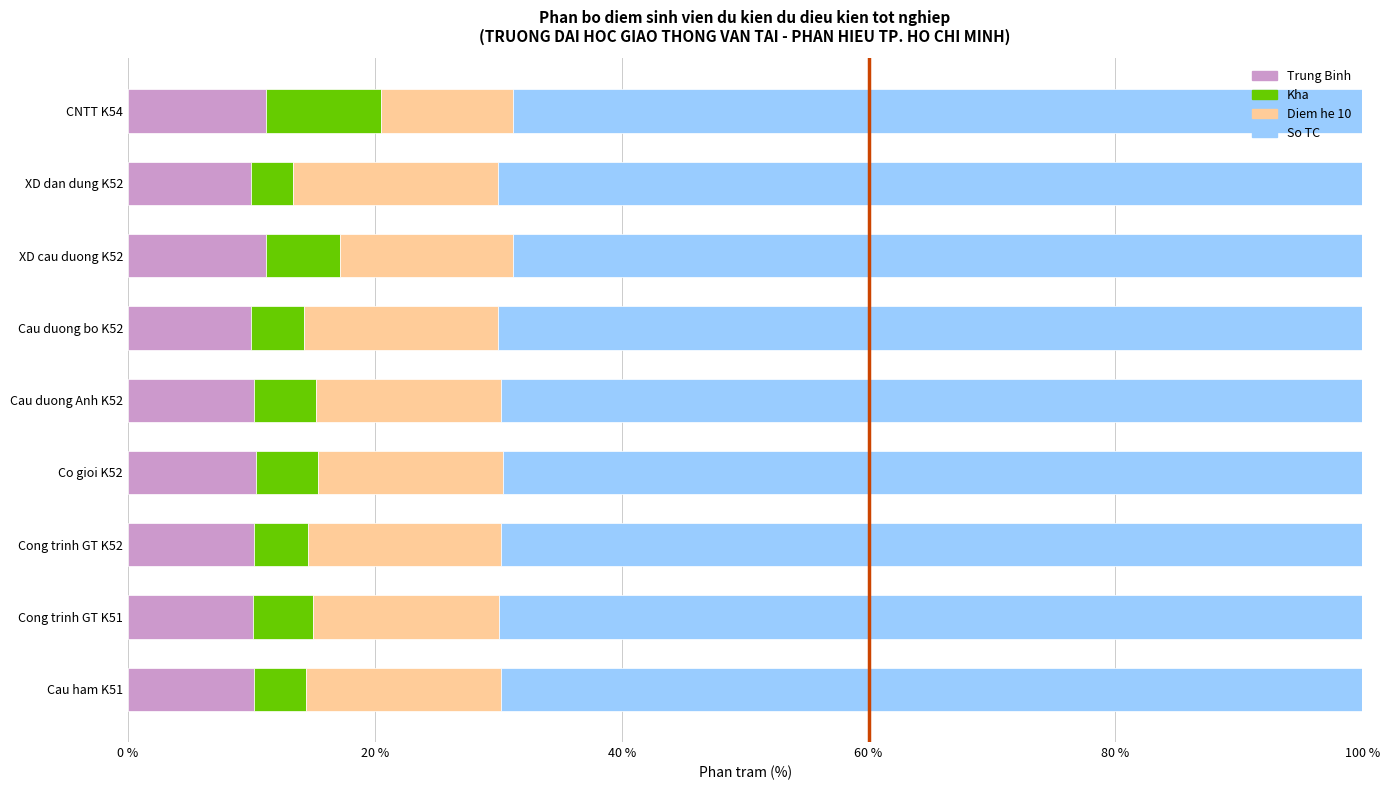

What is the minimum value for Trung Binh?

10.0